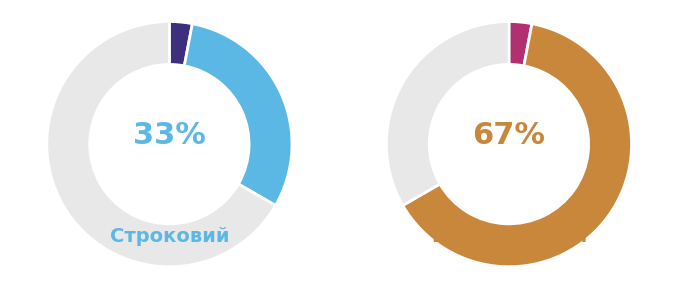

Is it true that Безстроковий is 67% of the pie?

True